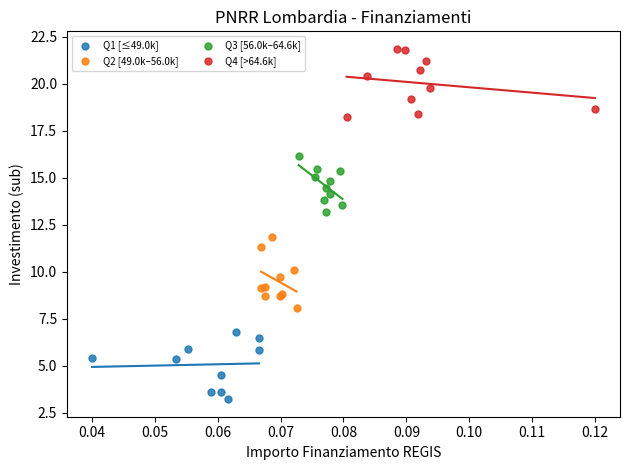

Which series reaches the maximum Y coordinate?

Q4 [>64.6k]